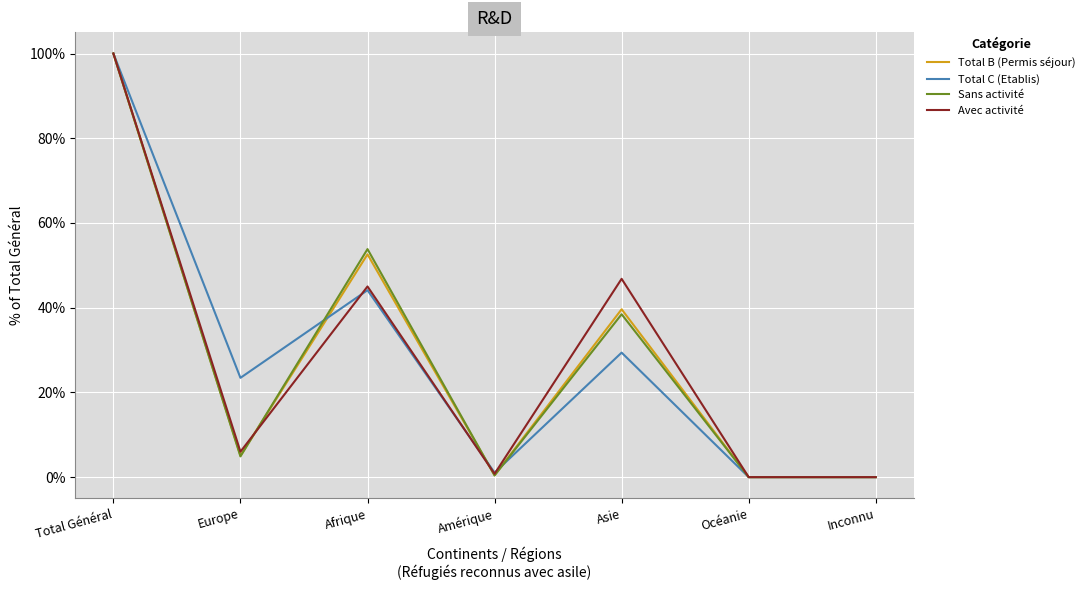

What are all the series names shown in the legend?

Total B (Permis séjour), Total C (Etablis), Sans activité, Avec activité